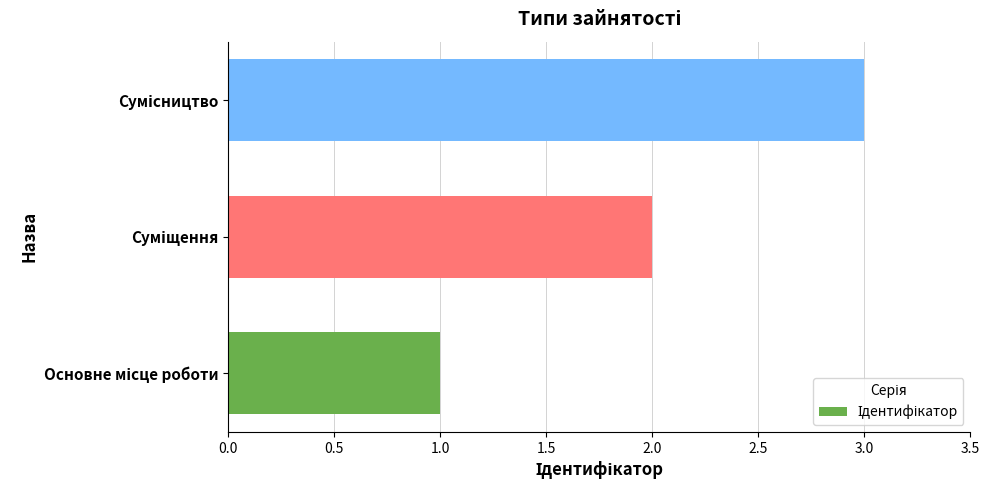

What is the maximum value shown in the chart?

3